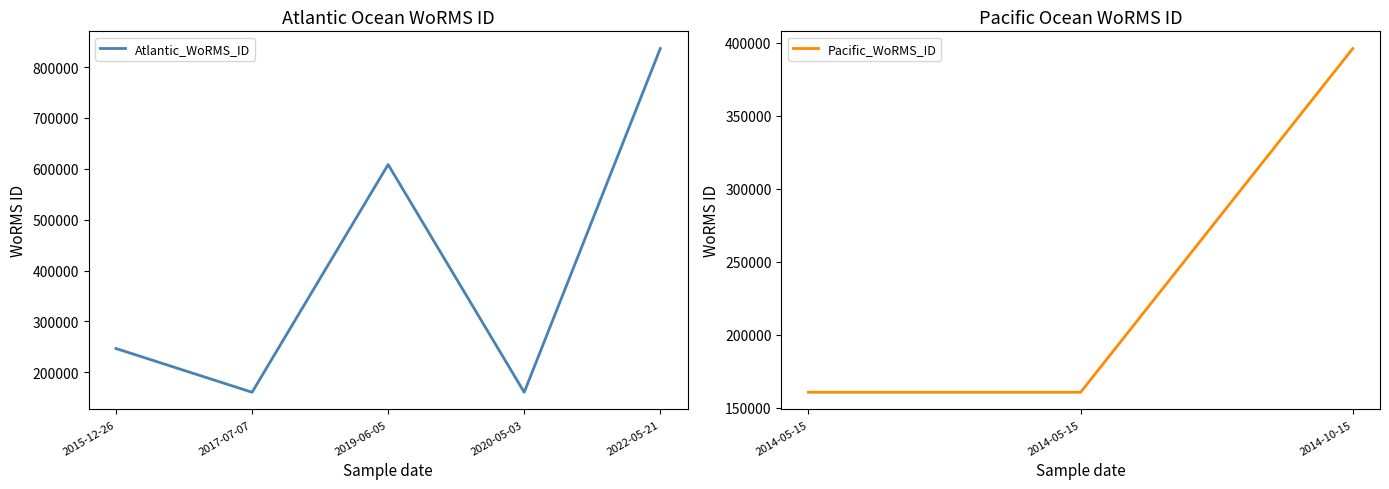

List the labels in order of value, largest first.

2022-05-21, 2019-06-05, 2014-10-15, 2015-12-26, 2017-07-07, 2020-05-03, 2014-05-15